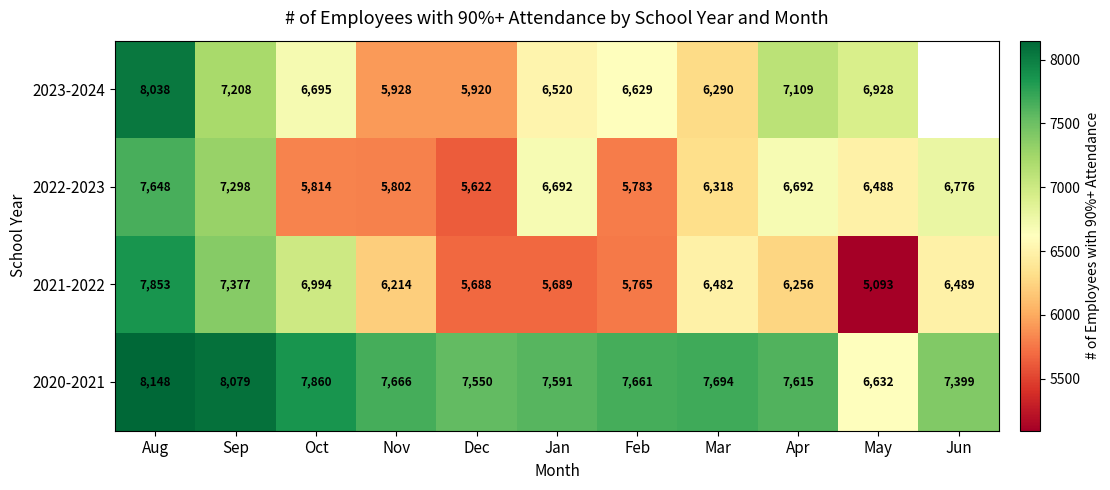

At how many categories does at least one series exceed 8091?

1